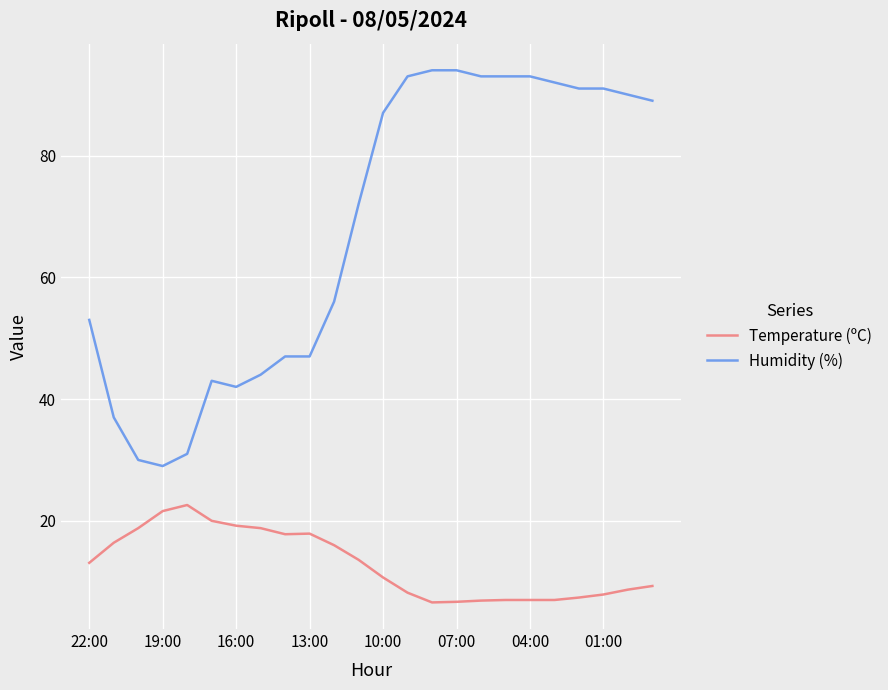

Which series has the largest range (max minus min)?

Humidity (%)